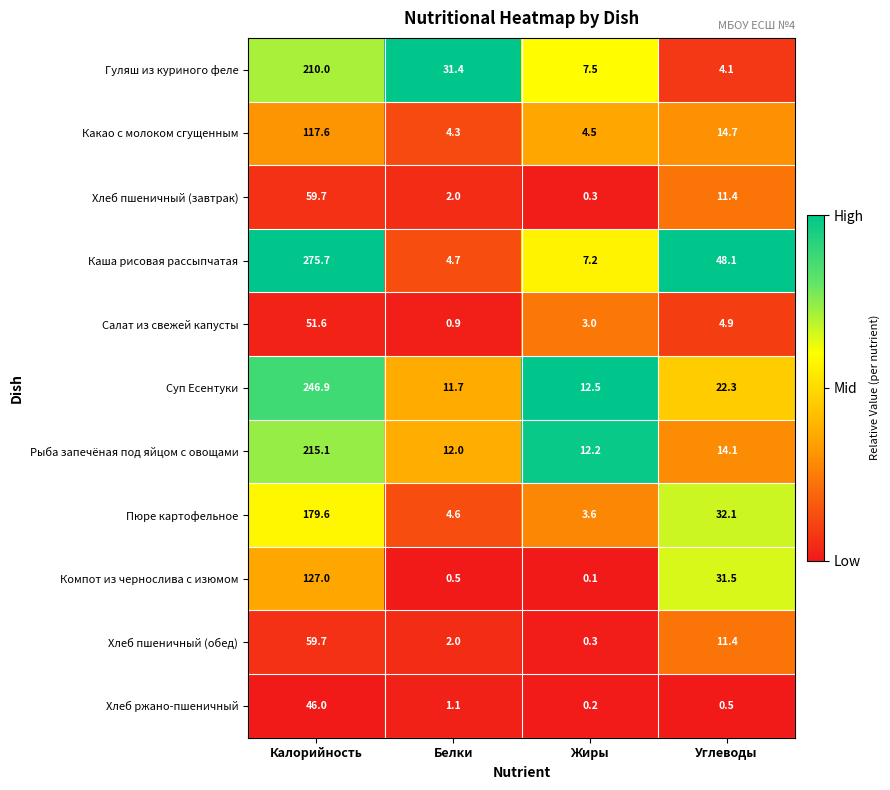

Read the Пюре картофельное value at Жиры.

3.6